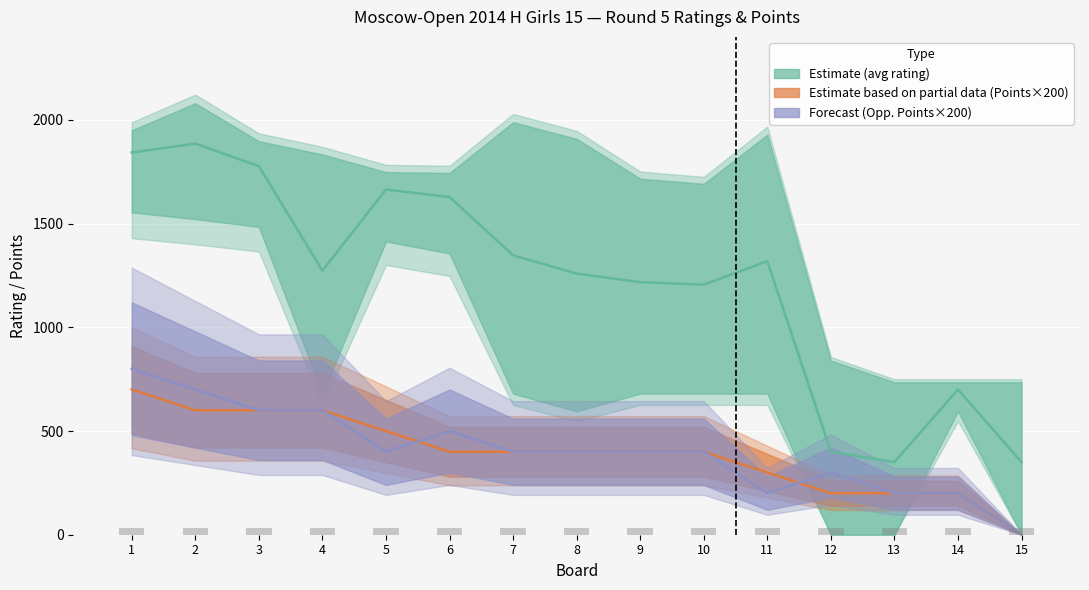

At 9, list the series in order from smallest to largest.

Estimate based on partial data (Points×200), Forecast (Opp. Points×200), Estimate (avg rating)